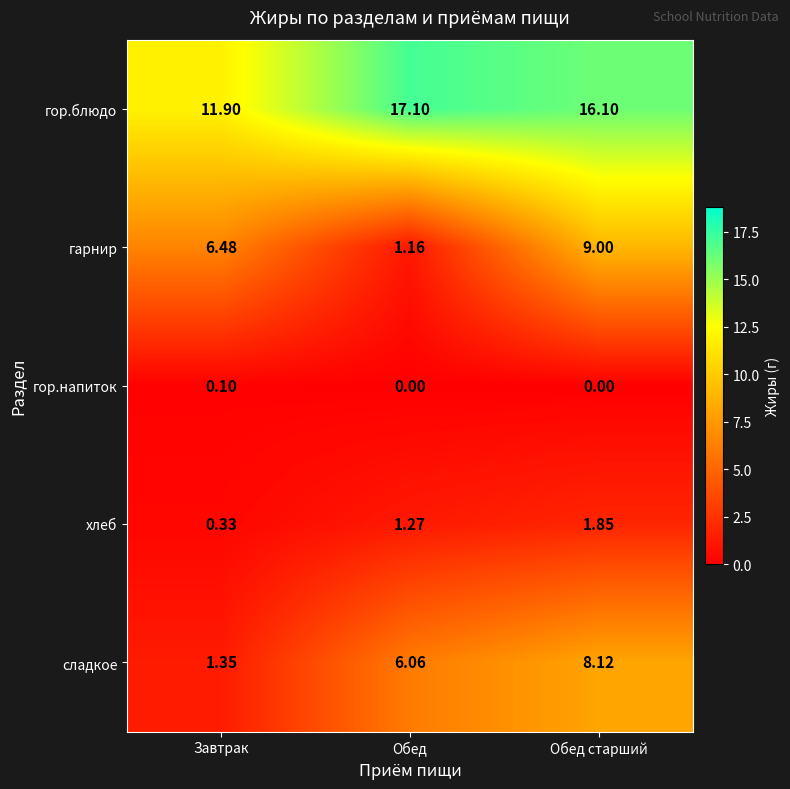

Is the value of гор.блюдо at Обед greater than the value of гор.напиток at Обед старший?

Yes